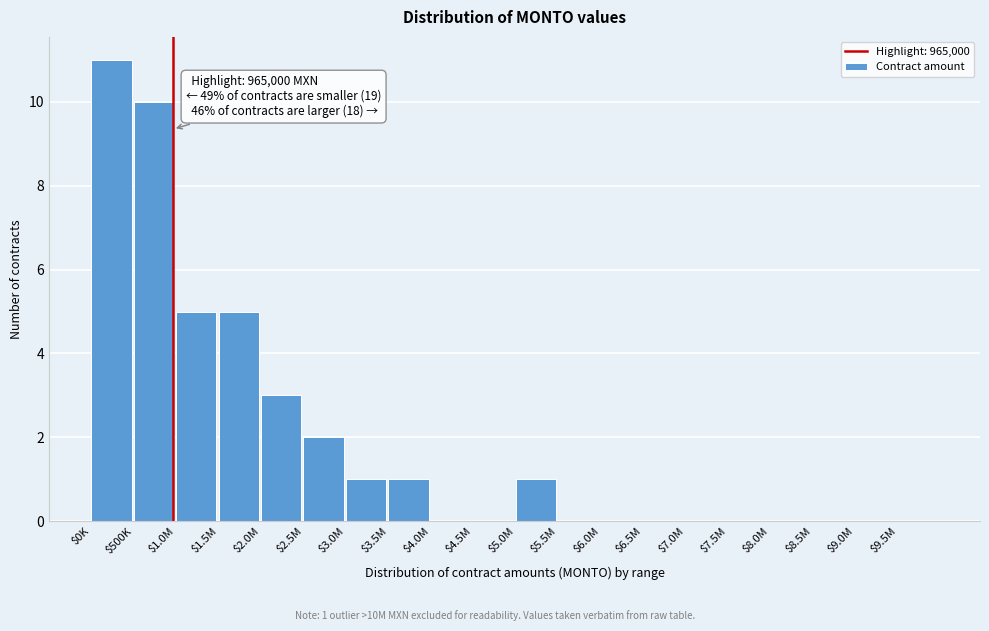

What is the sum of all values?

39